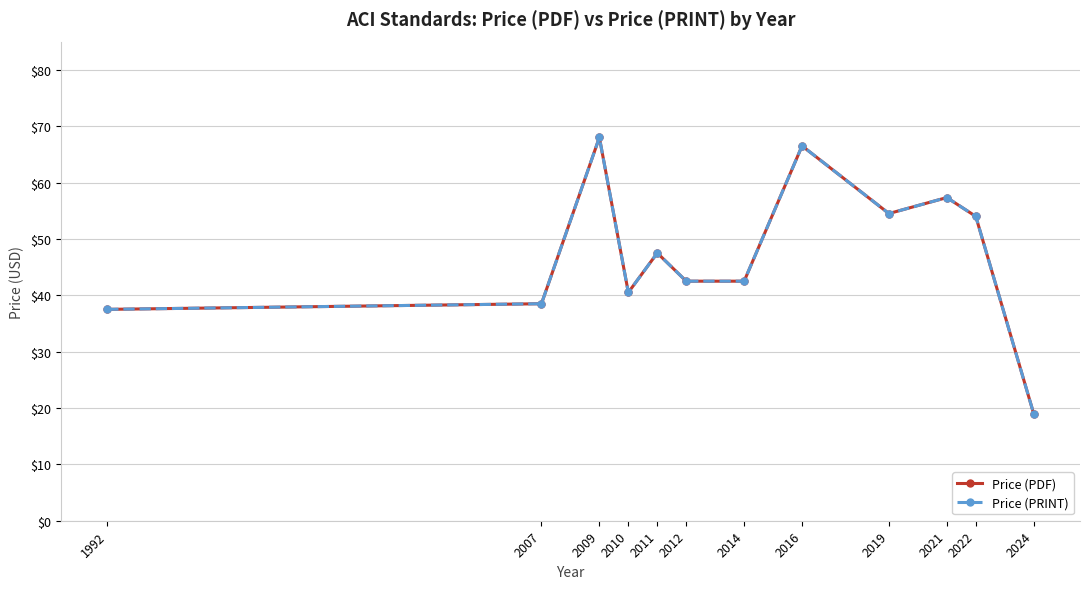

How many interior local peaks does the Price (PRINT) series have?

4